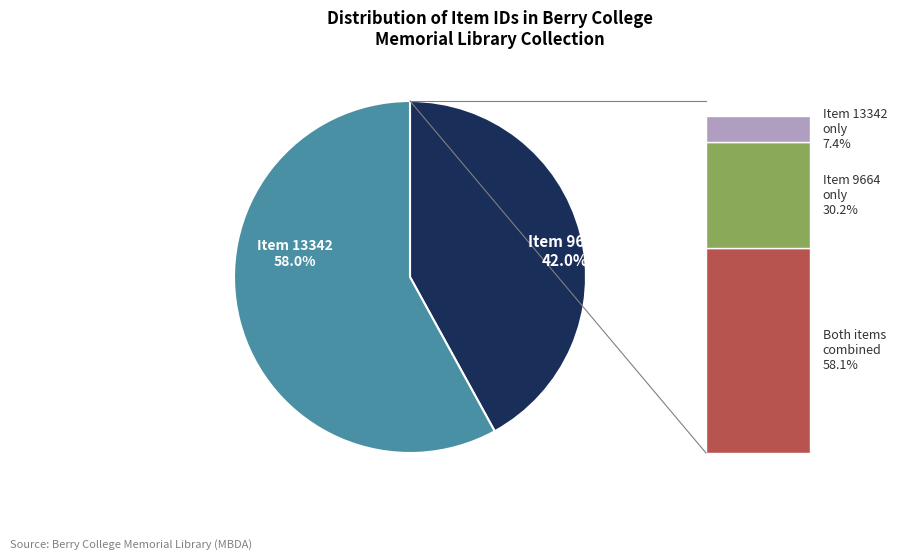

What is the largest slice in the pie chart?

Item 13342